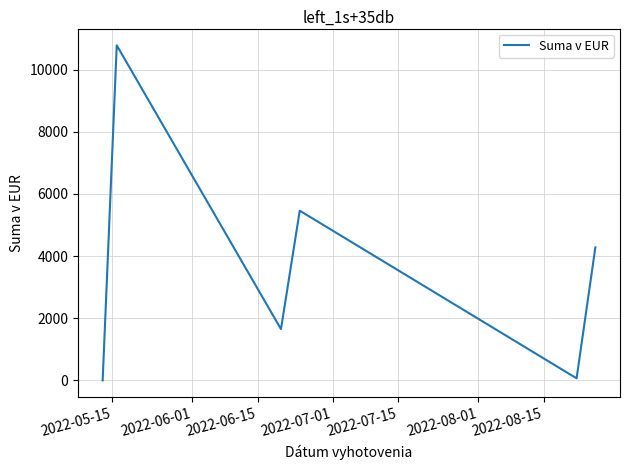

What is the maximum value shown in the chart?

10781.0